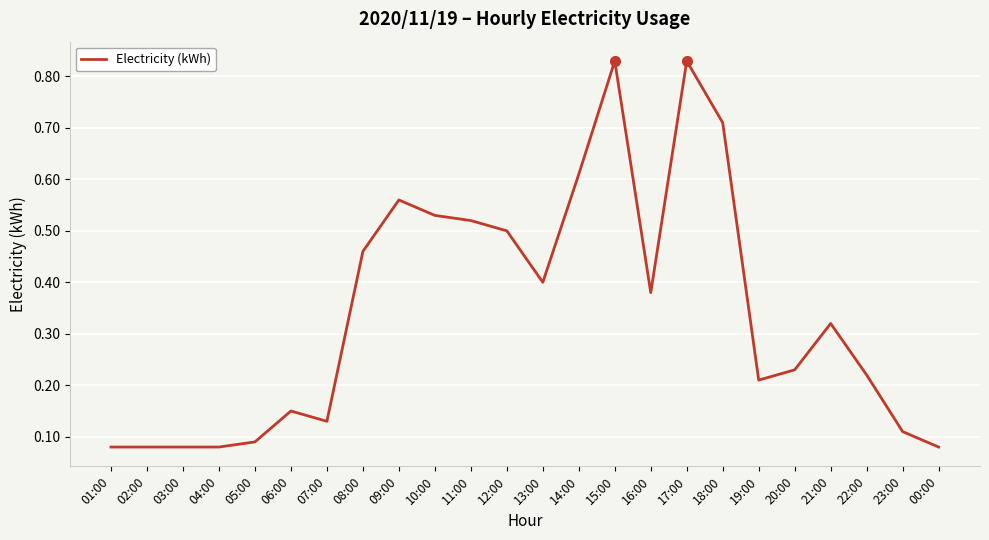

What position from the right is 02:00?

23